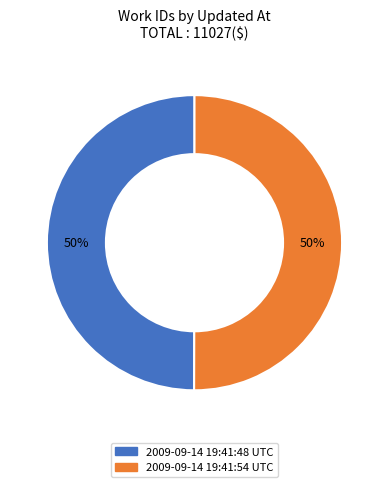

To the nearest percent, what is the combined percentage of 2009-09-14 19:41:48 UTC and 2009-09-14 19:41:54 UTC?

100%